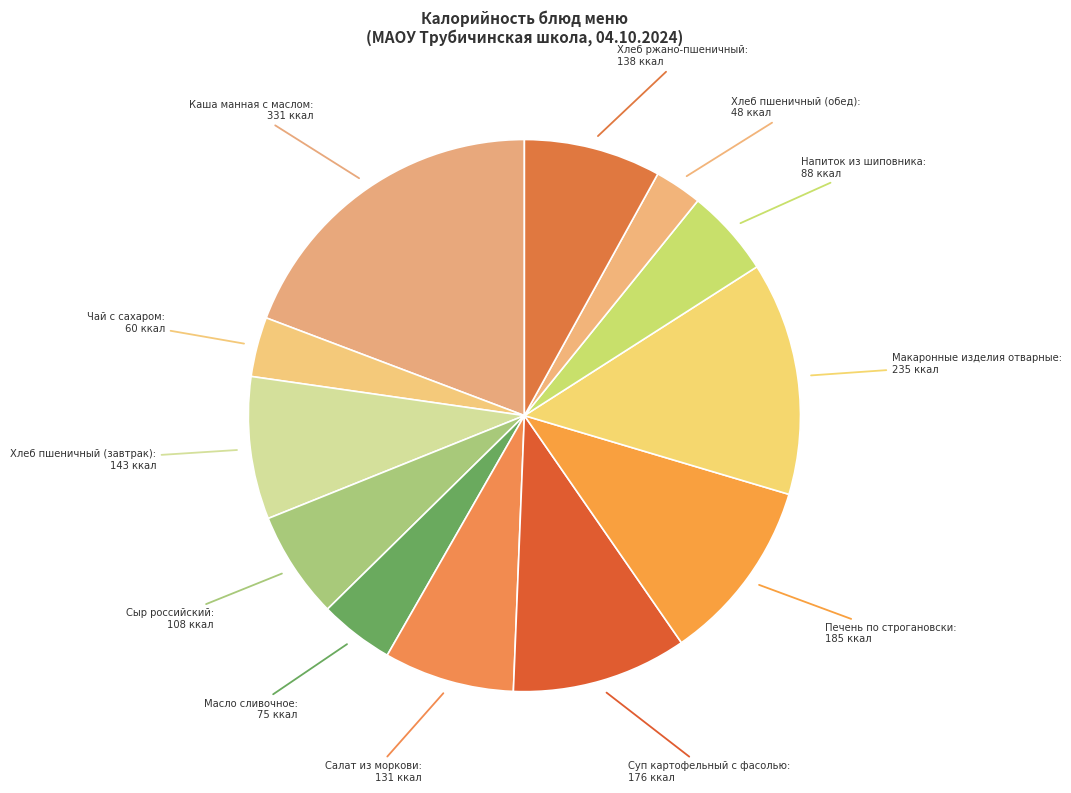

Rank the categories by value from highest to lowest.

Каша манная с маслом, Макаронные изделия отварные, Печень по строгановски, Суп картофельный с фасолью, Хлеб пшеничный (завтрак), Хлеб ржано-пшеничный, Салат из моркови, Сыр российский, Напиток из шиповника, Масло сливочное, Чай с сахаром, Хлеб пшеничный (обед)